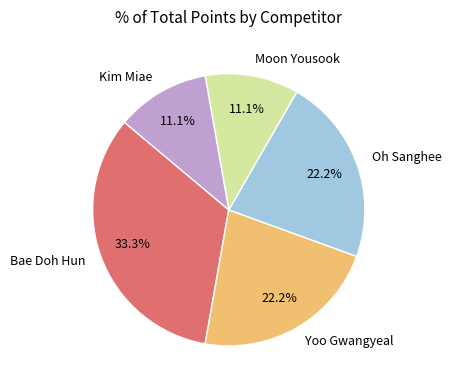

Is there any slice that represents more than half of the pie?

No